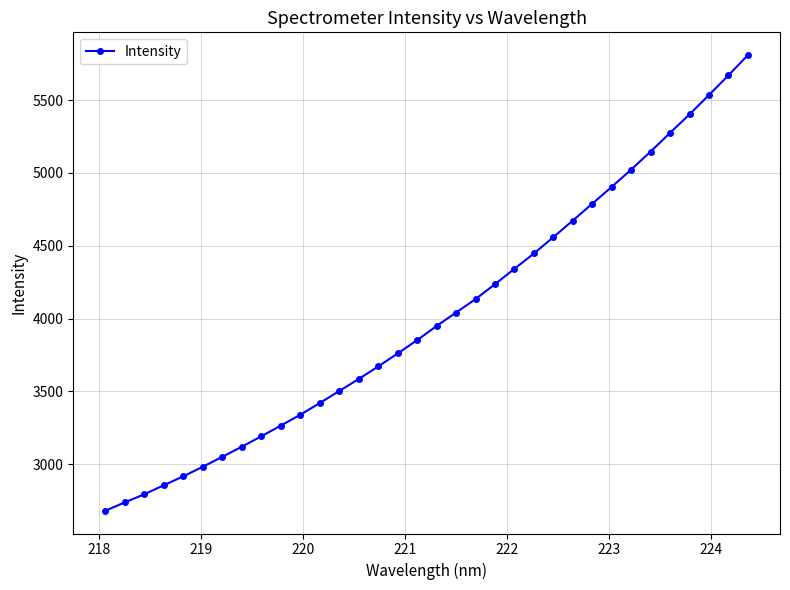

Reading right to left, extract all data points from this chart.

5809.2	5670.4	5535.4	5402.3	5275.5	5147.1	5023.1	4904.4	4788.9	4672.9	4558.8	4446.7	4341.9	4235.9	4133.2	4041.1	3948.5	3851.4	3759.8	3670.7	3584.6	3502.1	3419.4	3338.8	3264.6	3190.8	3119.6	3050.1	2982.0	2916.4	2855.2	2792.9	2737.6	2679.9